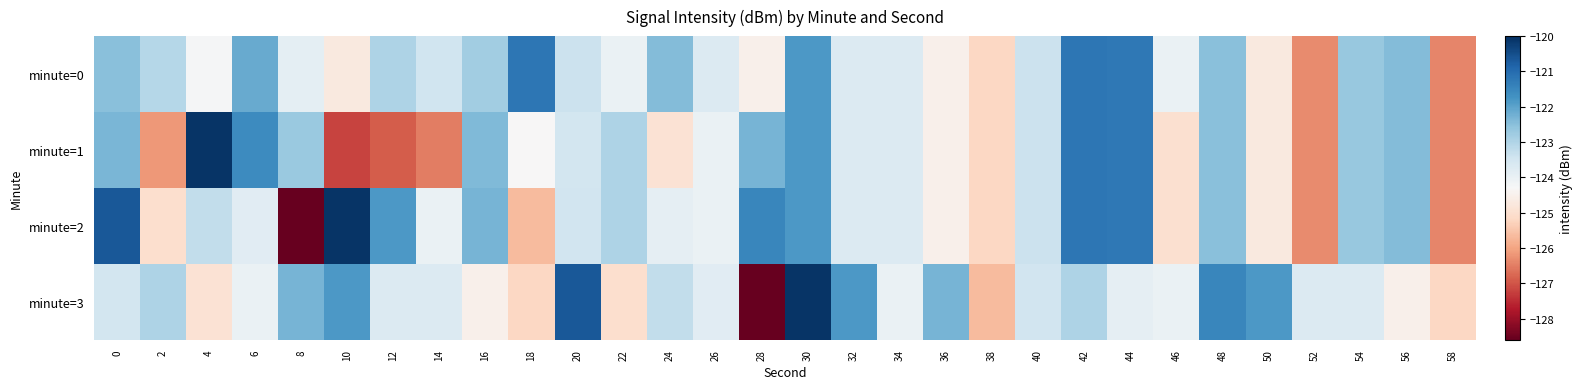

At which category is the sum across all series the highest?

30